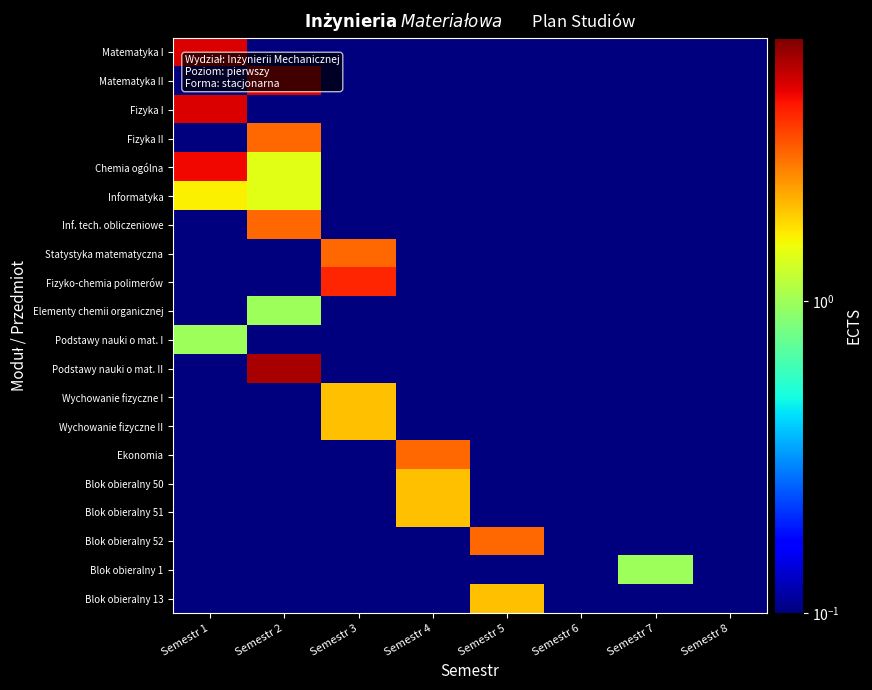

Rank the series by their maximum value, from highest to lowest.

Podstawy nauki o mat. II, Matematyka I, Matematyka II, Fizyka I, Chemia ogólna, Fizyko-chemia polimerów, Fizyka II, Inf. tech. obliczeniowe, Statystyka matematyczna, Ekonomia, Blok obieralny 52, Wychowanie fizyczne I, Wychowanie fizyczne II, Blok obieralny 50, Blok obieralny 51, Blok obieralny 13, Informatyka, Elementy chemii organicznej, Podstawy nauki o mat. I, Blok obieralny 1